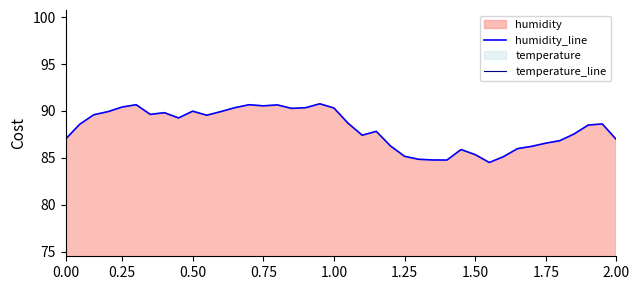

Which series has the largest total across all categories?

humidity_line